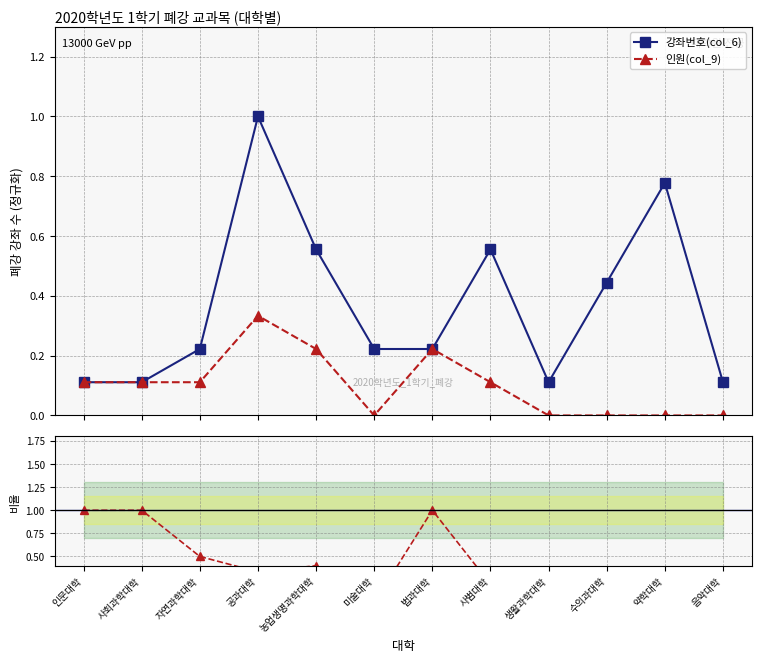

Where is the first local minimum for 인원(col_9)?

미술대학